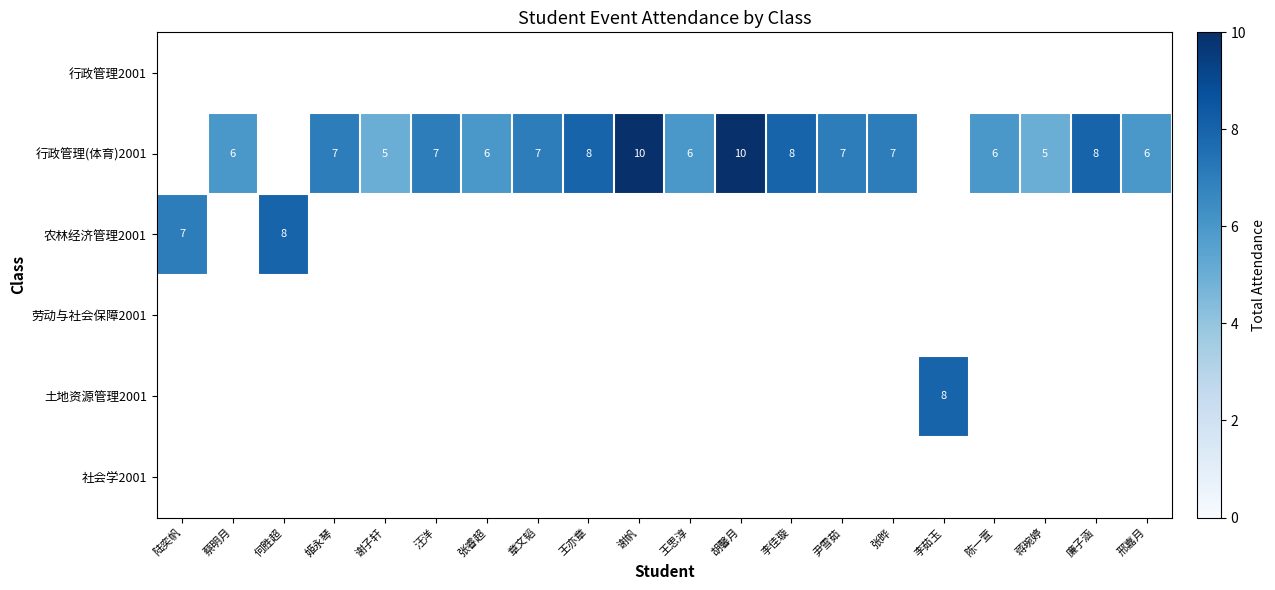

What is the difference between the 行政管理(体育)2001 values at 谢帆 and 陈一萱?

4